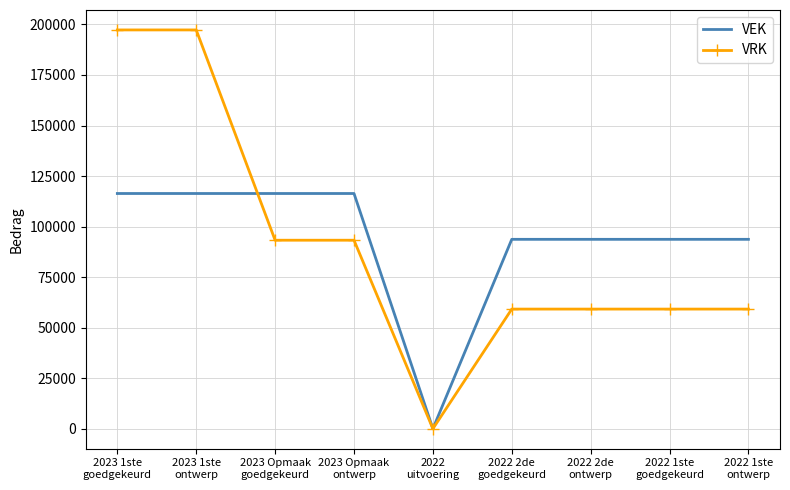

Which series has the widest spread of values?

VRK